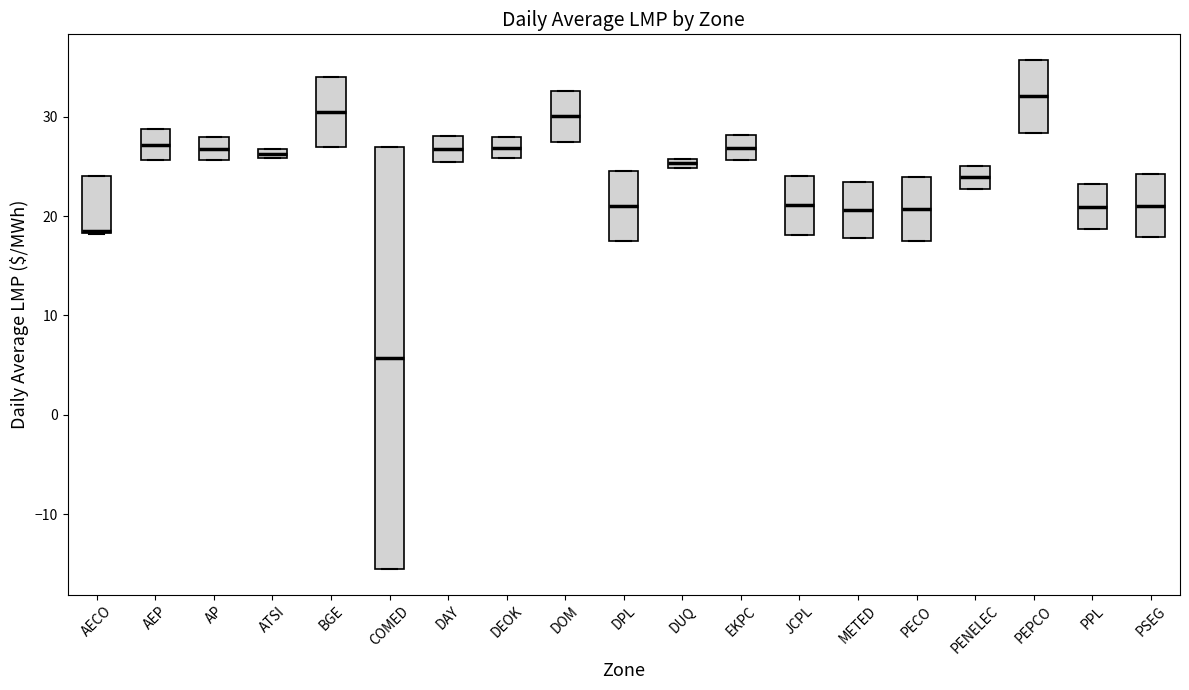

Where is the upper edge of the box for PSEG on the y-axis? The values are not printed on the chart, so give them approximately, as read against the axis.

24